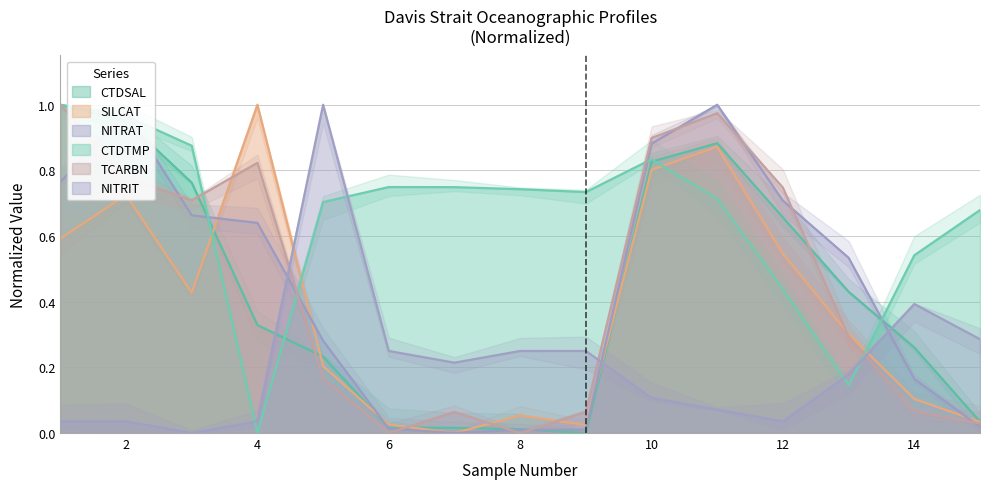

What is the value of the SILCAT point at the 10th from the left?

0.8